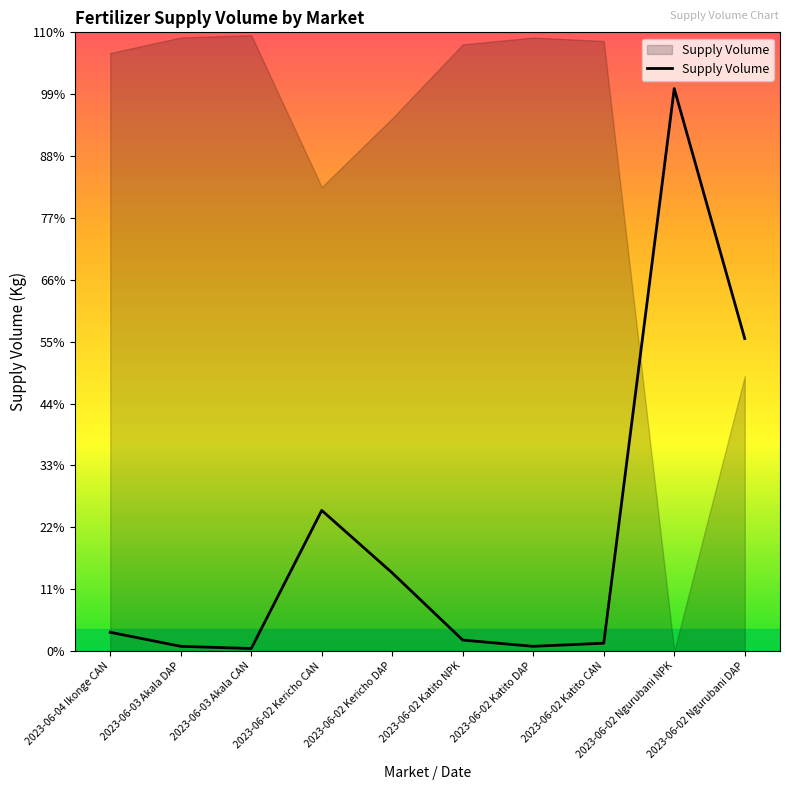

What is the label of the 3rd point from the right?

2023-06-02 Katito CAN